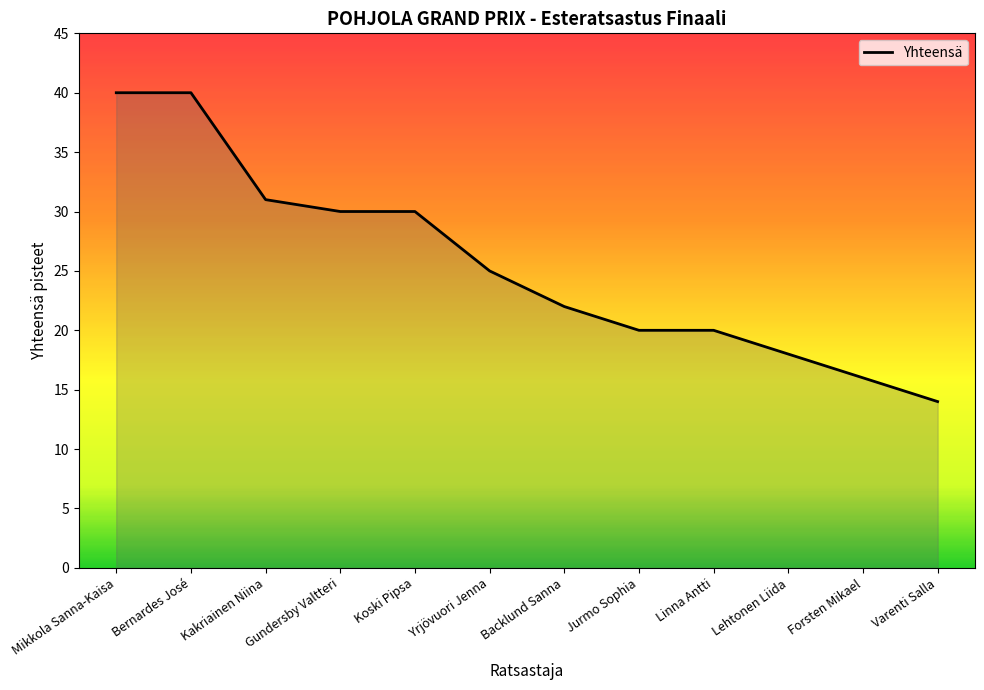

Which label corresponds to the smallest value in the chart?

Varenti Salla